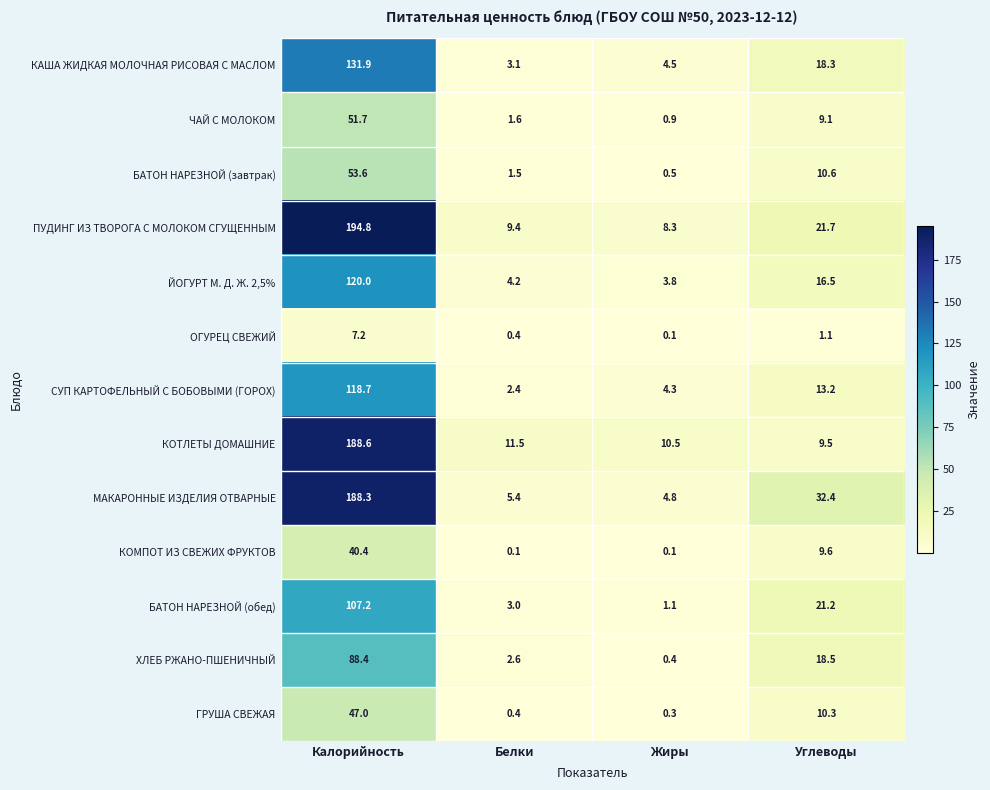

At which label is ПУДИНГ ИЗ ТВОРОГА С МОЛОКОМ СГУЩЕННЫМ closest to 101?

Углеводы